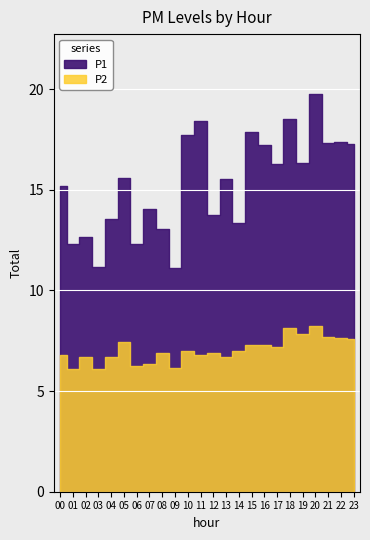

How many data points in P1 are above 15?

14